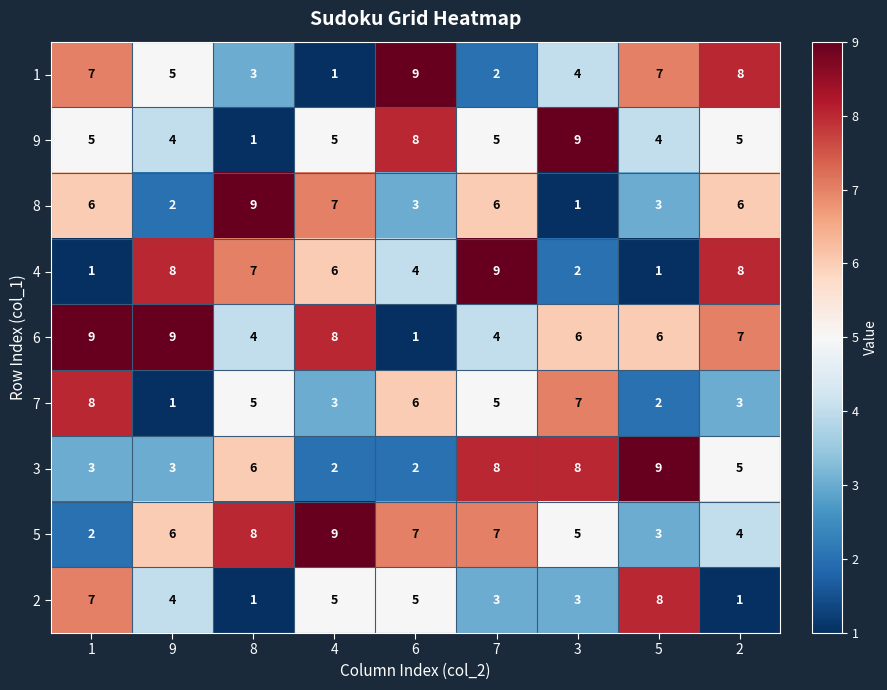

What is the difference between the 9 values at 9 and 6?

4